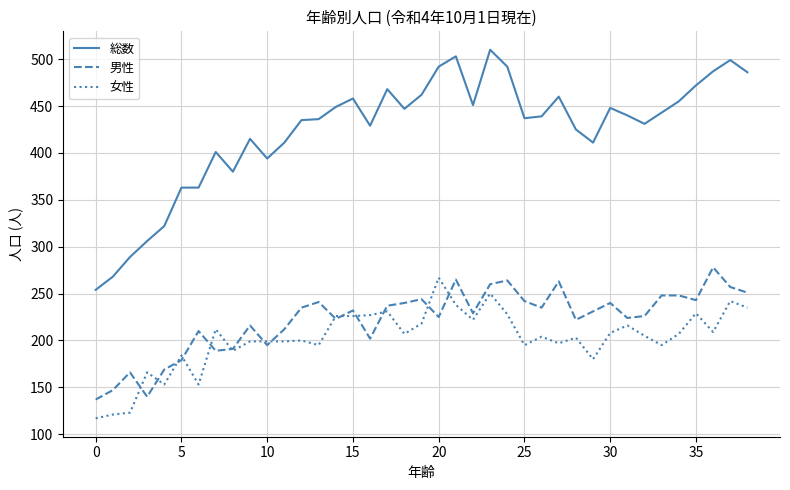

True or false: 総数 and 女性 intersect in this chart.

False